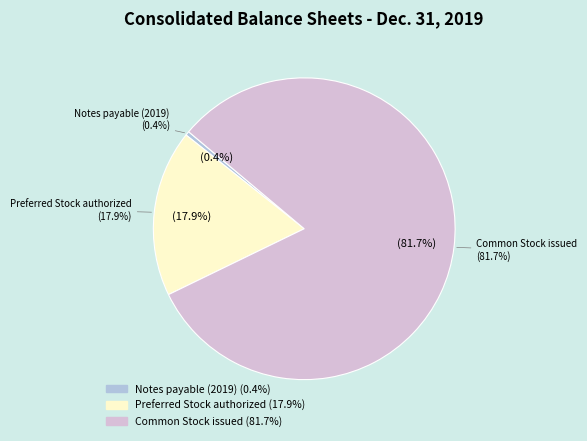

To the nearest percent, what is the average slice percentage?

33%